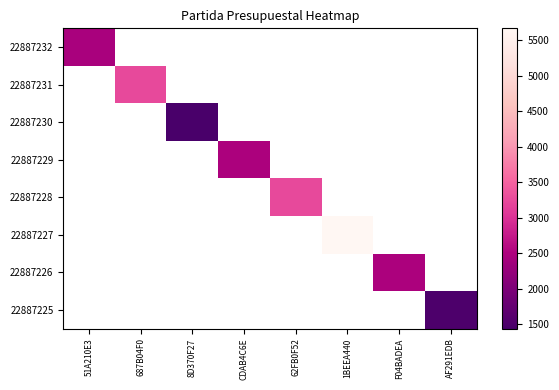

How many distinct data groups are displayed?

8